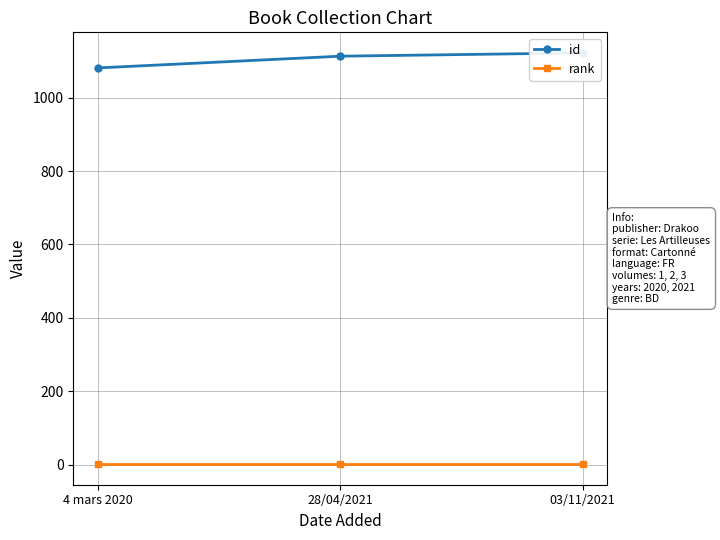

At which label does rank reach its peak?

4 mars 2020